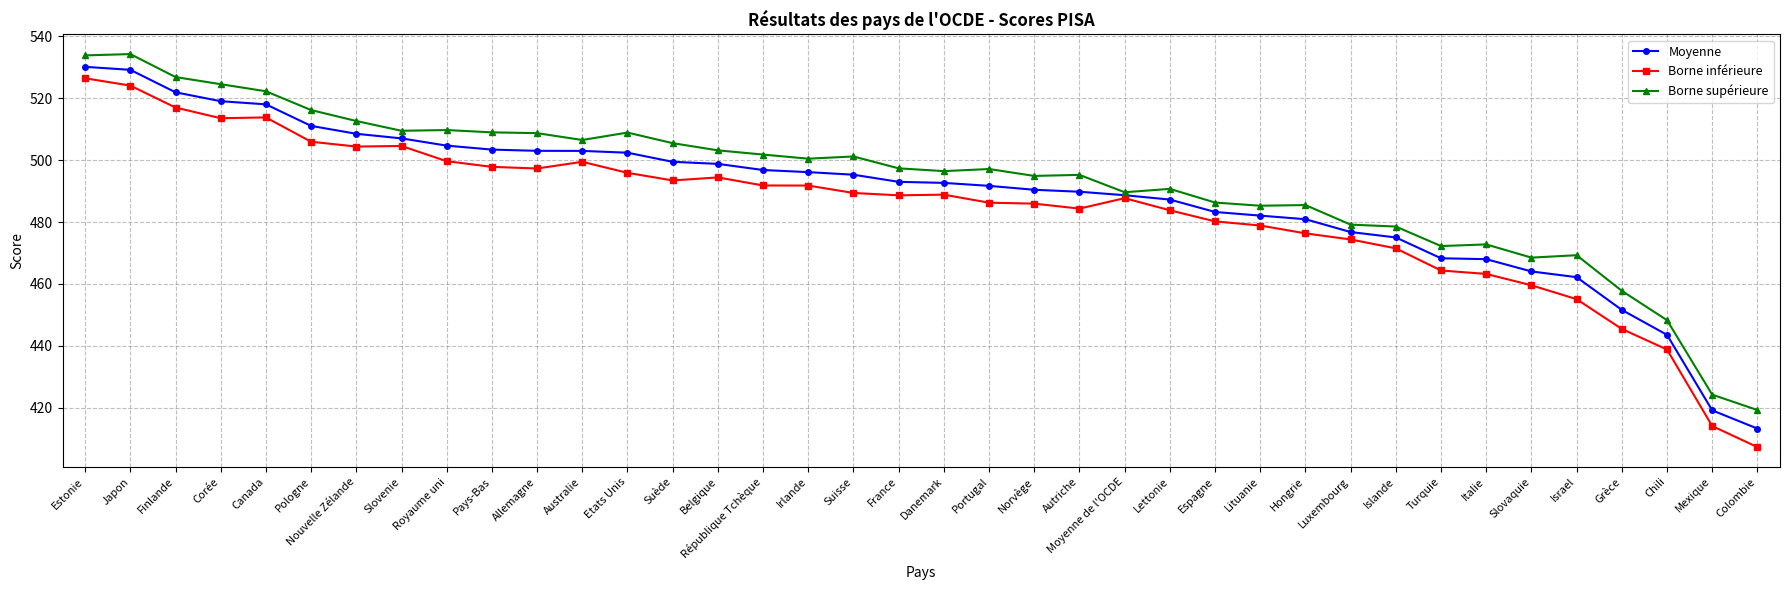

True or false: Borne supérieure has more than 0 points higher than both neighbors.

True